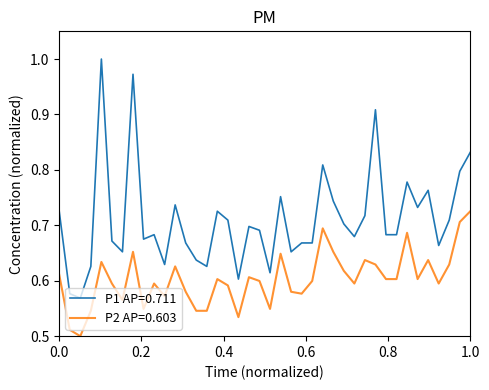

True or false: P1 AP=0.711 and P2 AP=0.603 intersect in this chart.

False